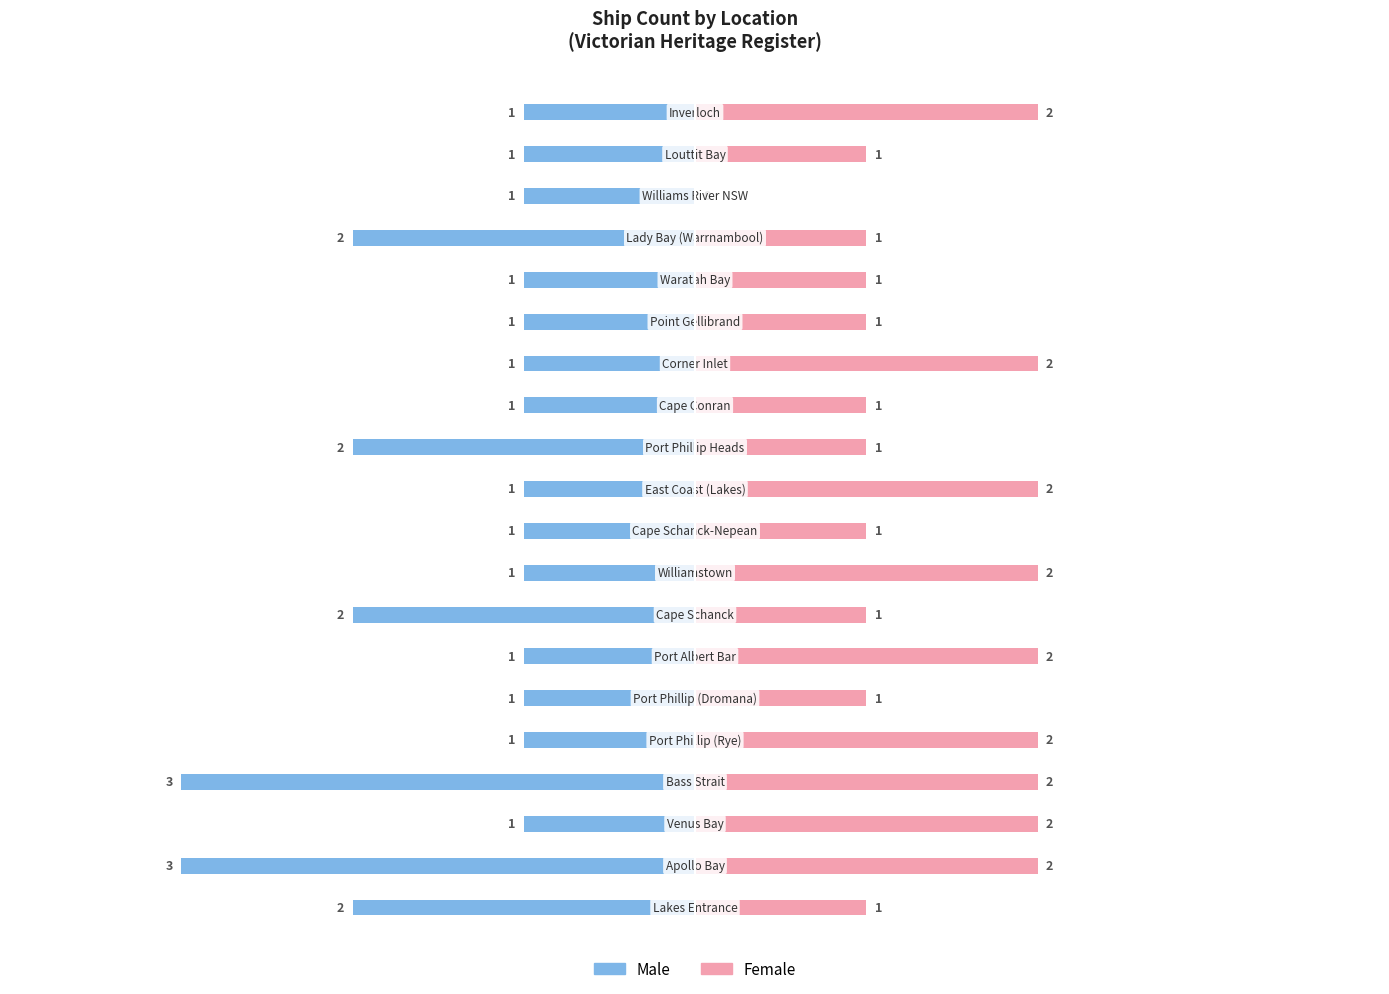

How many groups of bars are there?

20